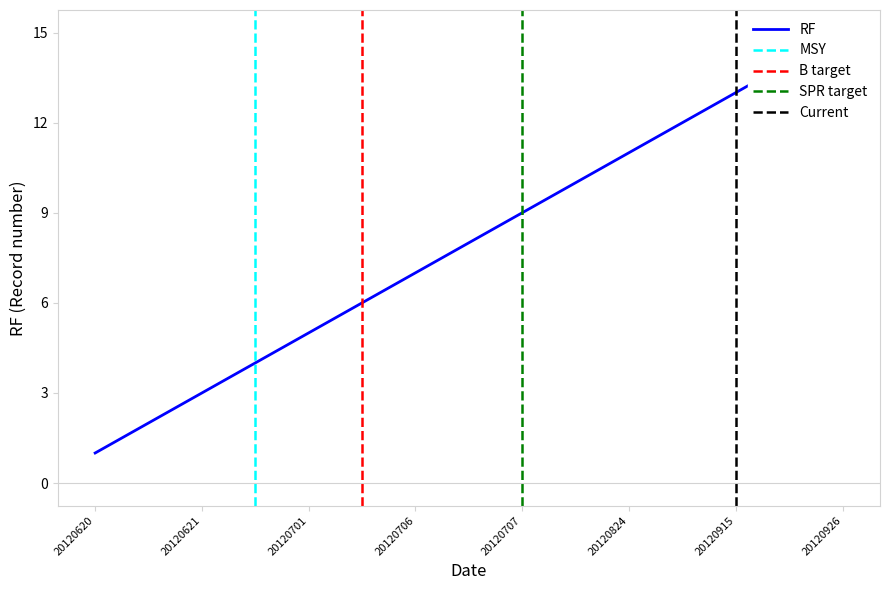

How many data points are above 8?

7